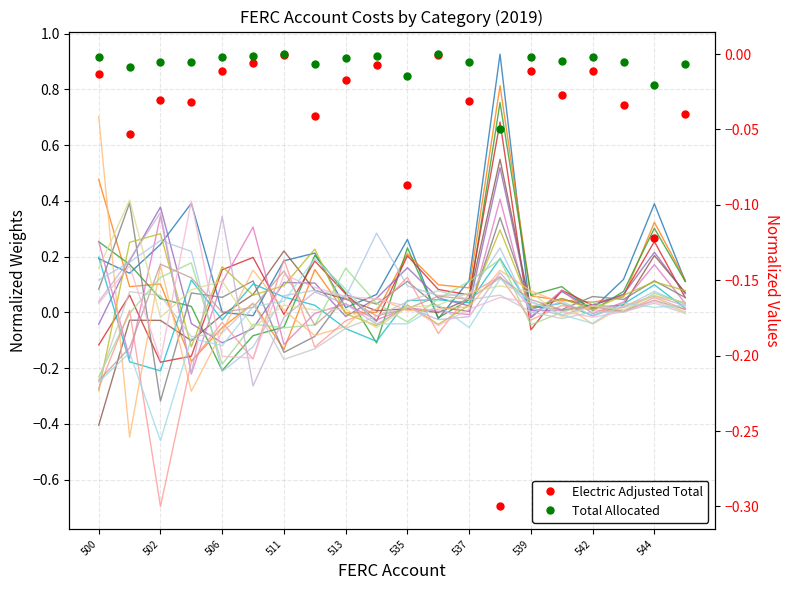

What is the sum of all Electric Adjusted Total values?

-0.9